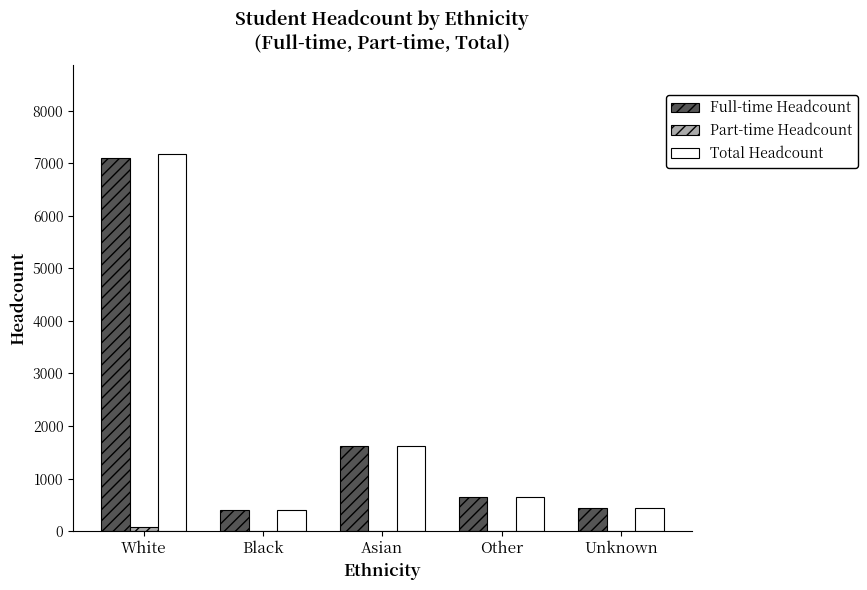

At which category is the sum across all series the highest?

White